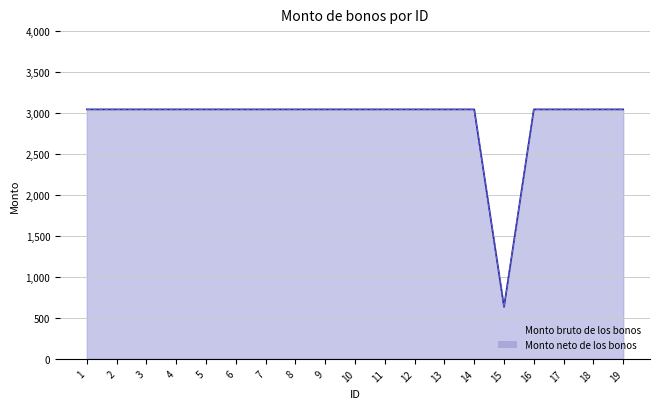

How many interior local valleys does the Monto bruto de los bonos series have?

1